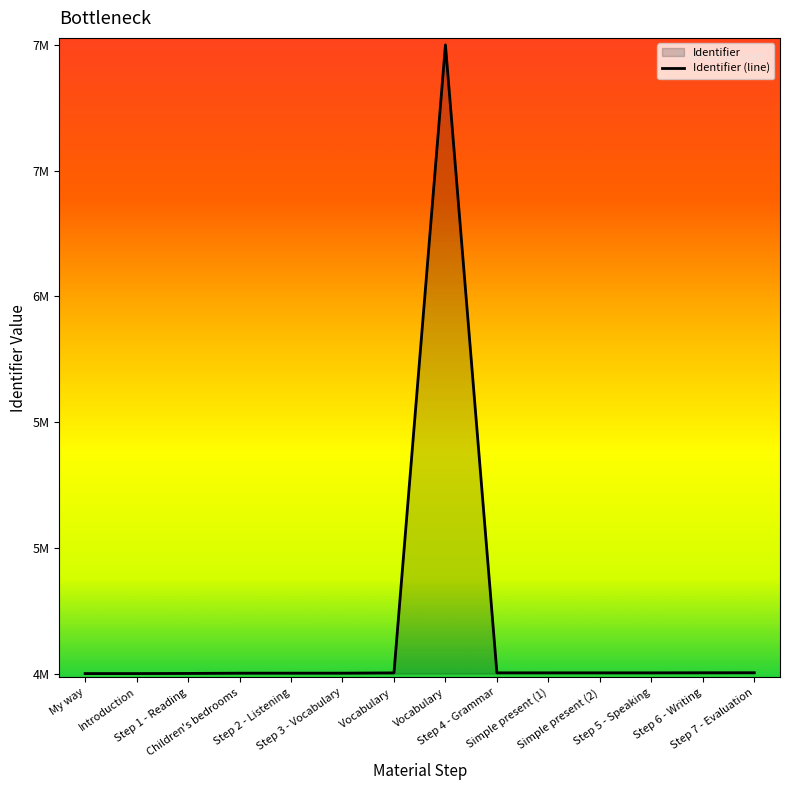

What is the difference between the values at Step 6 - Writing and Introduction?

4229